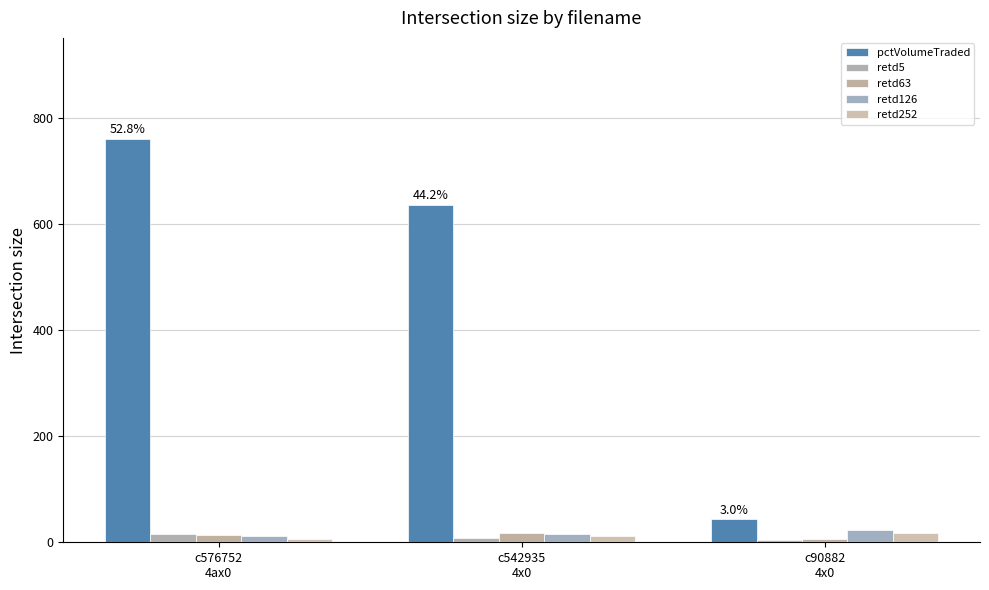

Is it true that retd5 equals 8 at c542935
4x0?

True